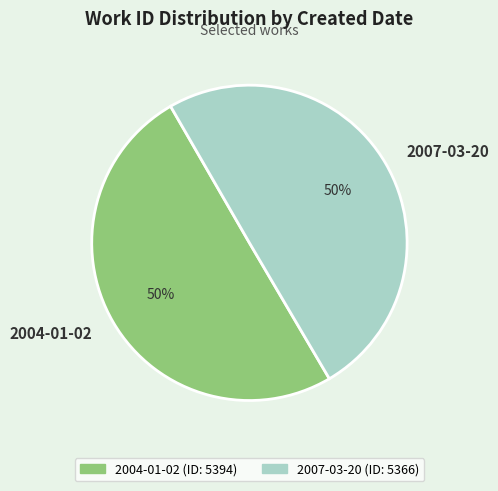

What percentage is the 2007-03-20 slice, to the nearest percent?

50%